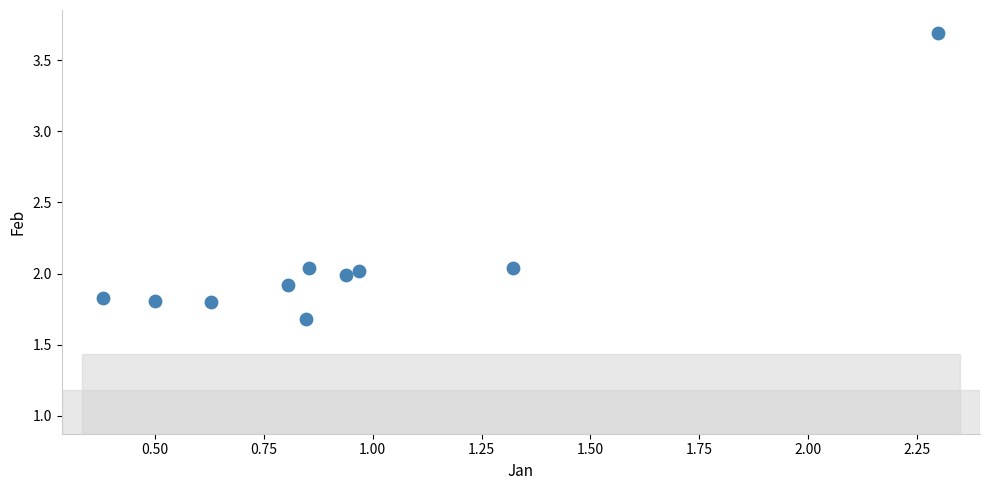

What is the average Y value?

2.1